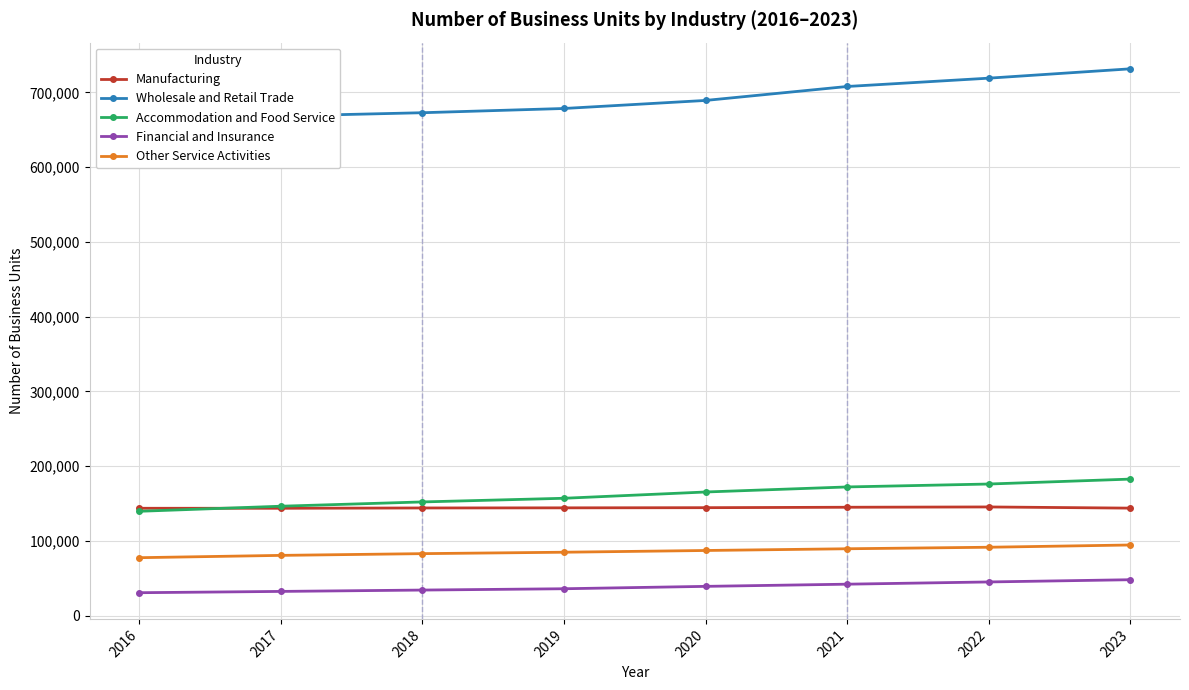

What is the difference between the maximum and minimum values in the Accommodation and Food Service series?

43052